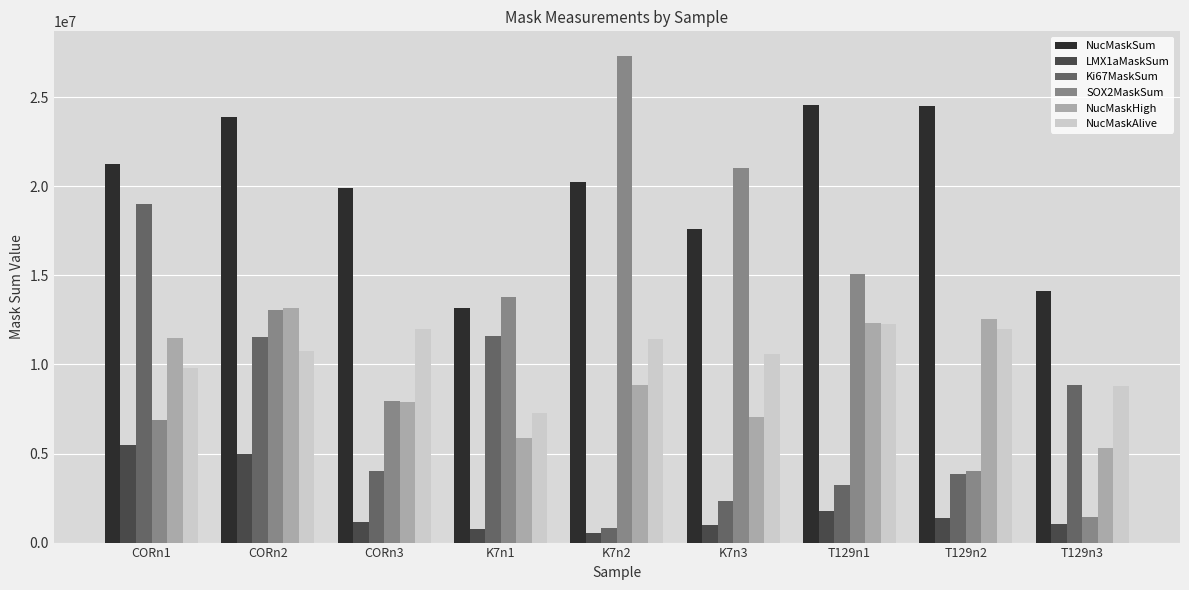

At CORn1, list the series in order from smallest to largest.

LMX1aMaskSum, SOX2MaskSum, NucMaskAlive, NucMaskHigh, Ki67MaskSum, NucMaskSum